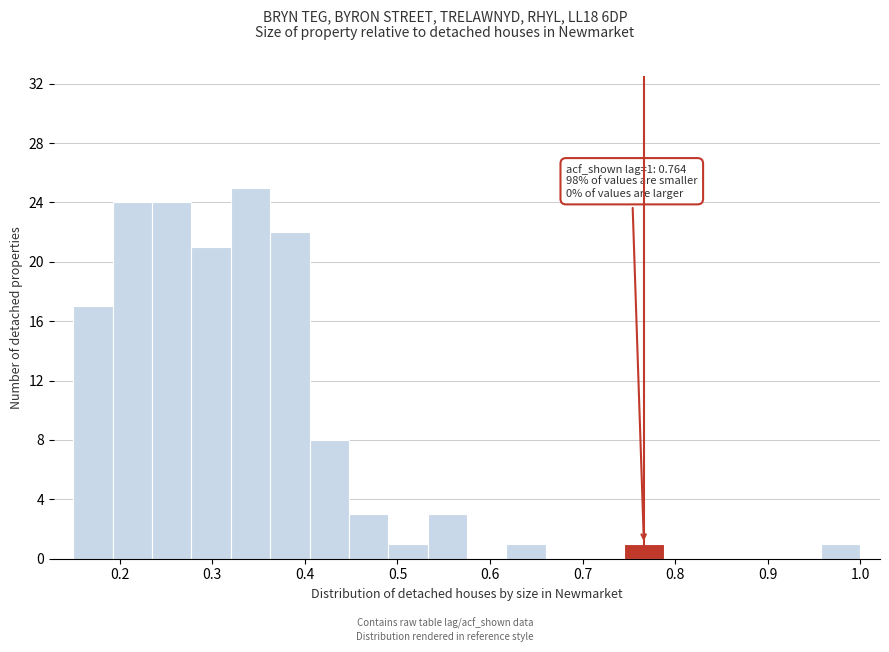

Which range on the x-axis has the tallest bar?

0.32 to 0.36